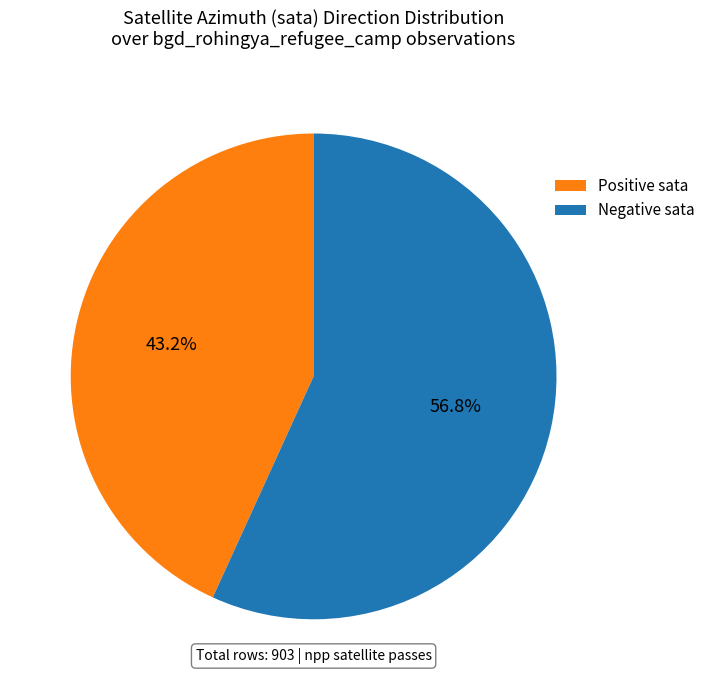

What is the smallest slice in the pie chart?

Positive sata